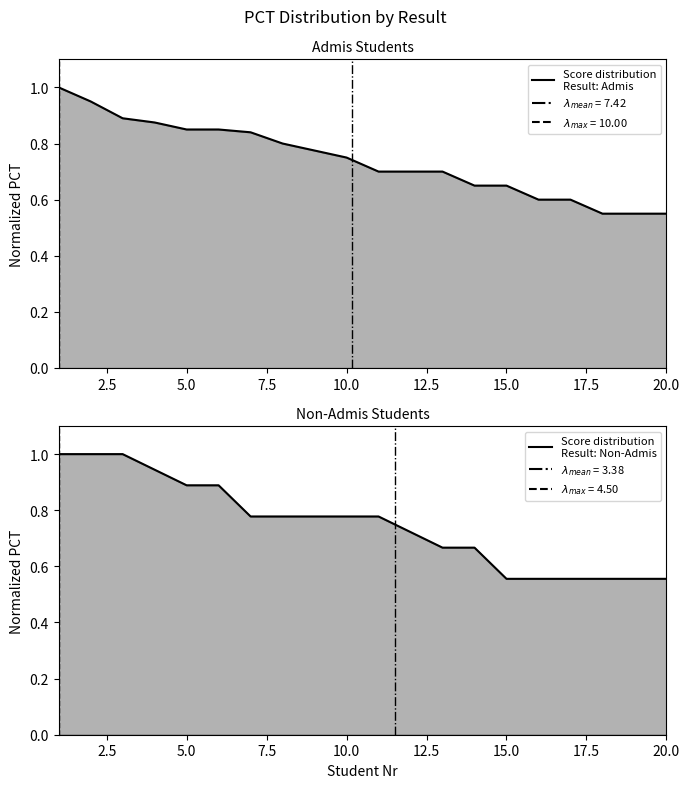

List the series in order of their overall mean, lowest first.

Admis, Non-Admis